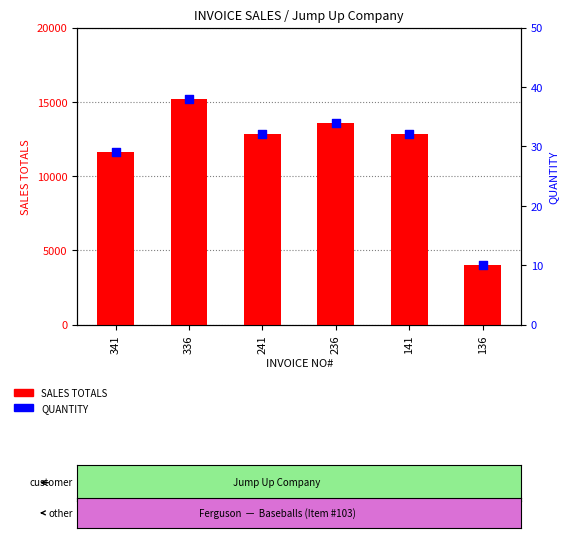

Which series has the widest spread of Y values?

SALES TOTALS